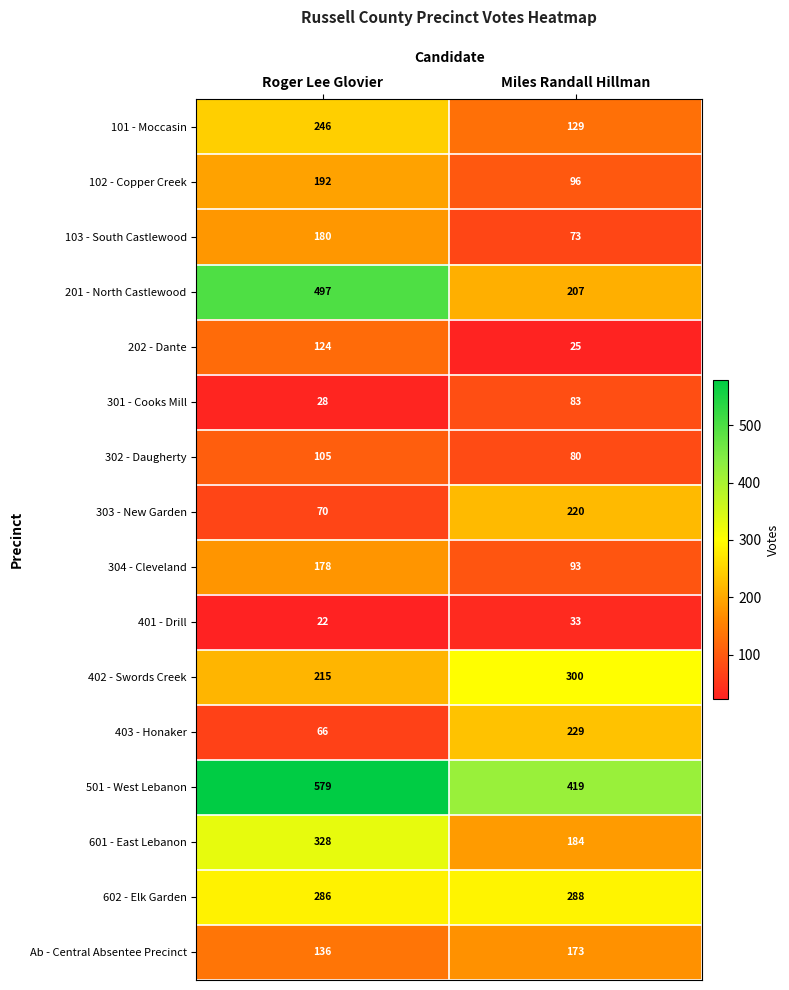

At which label is 402 - Swords Creek closest to 257?

Roger Lee Glovier